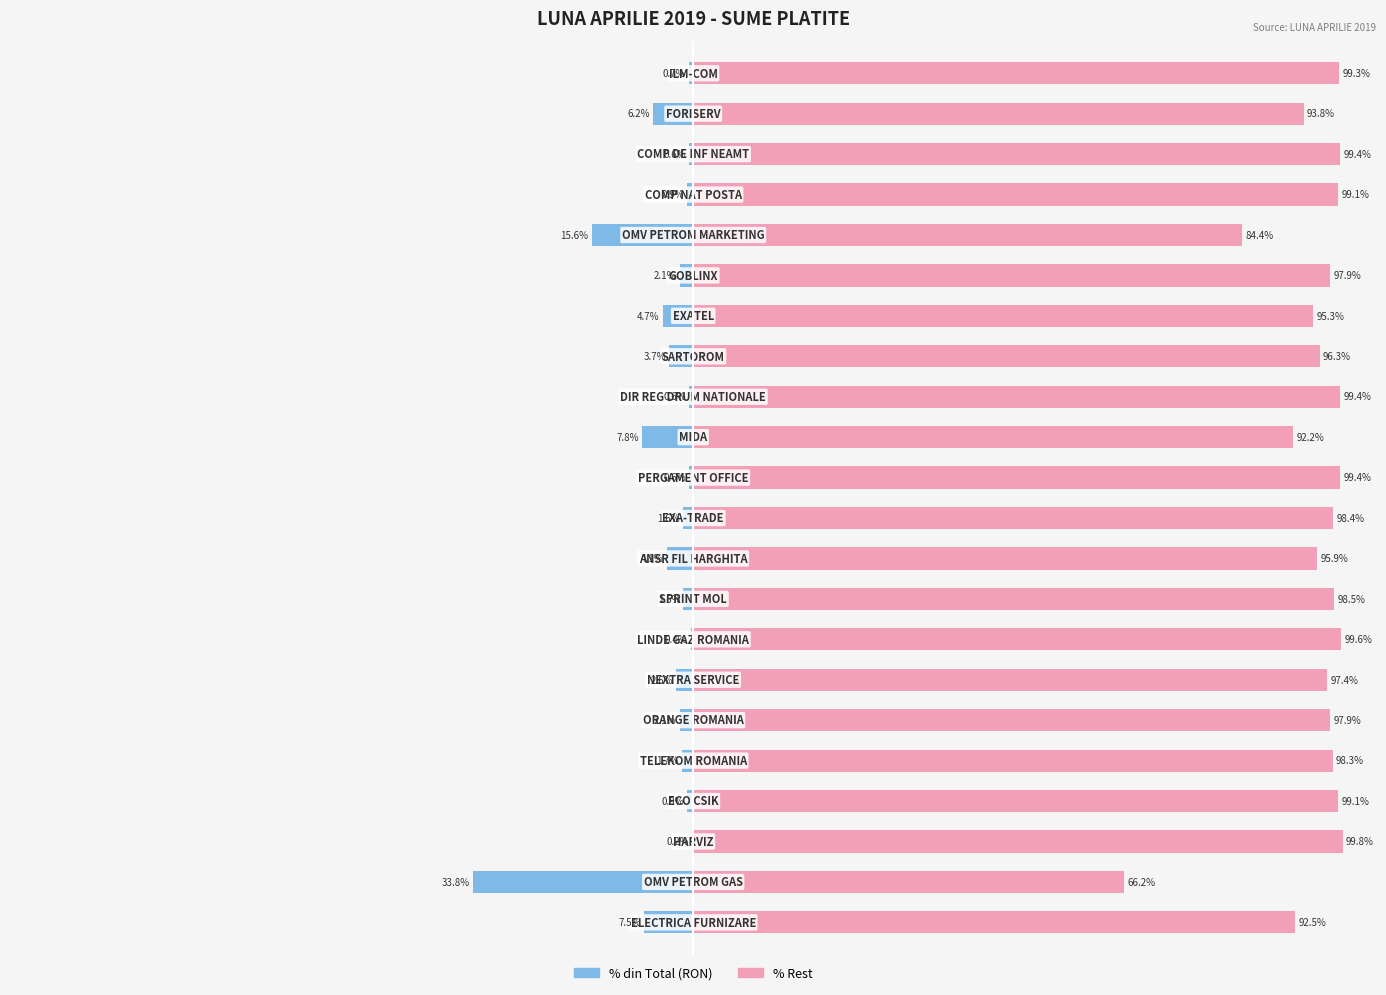

How many bars are there in total?

44